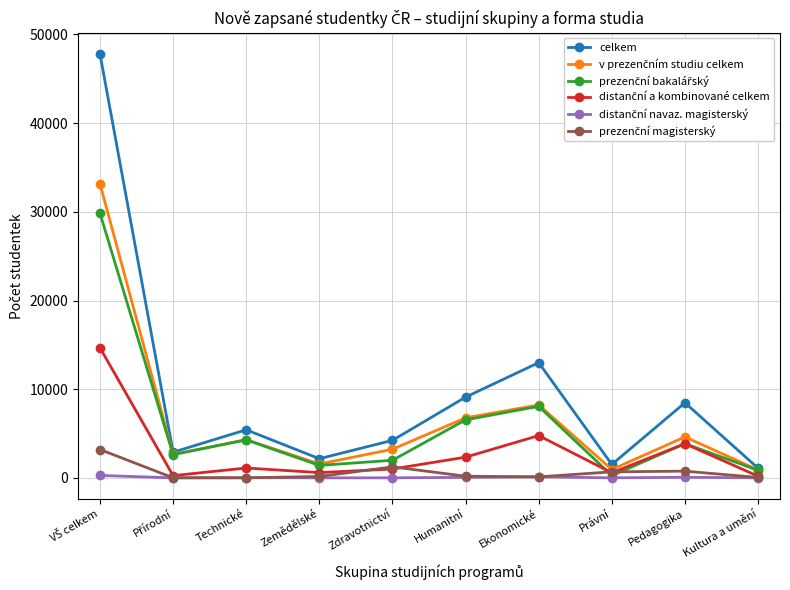

Count the number of categories in the chart.

10